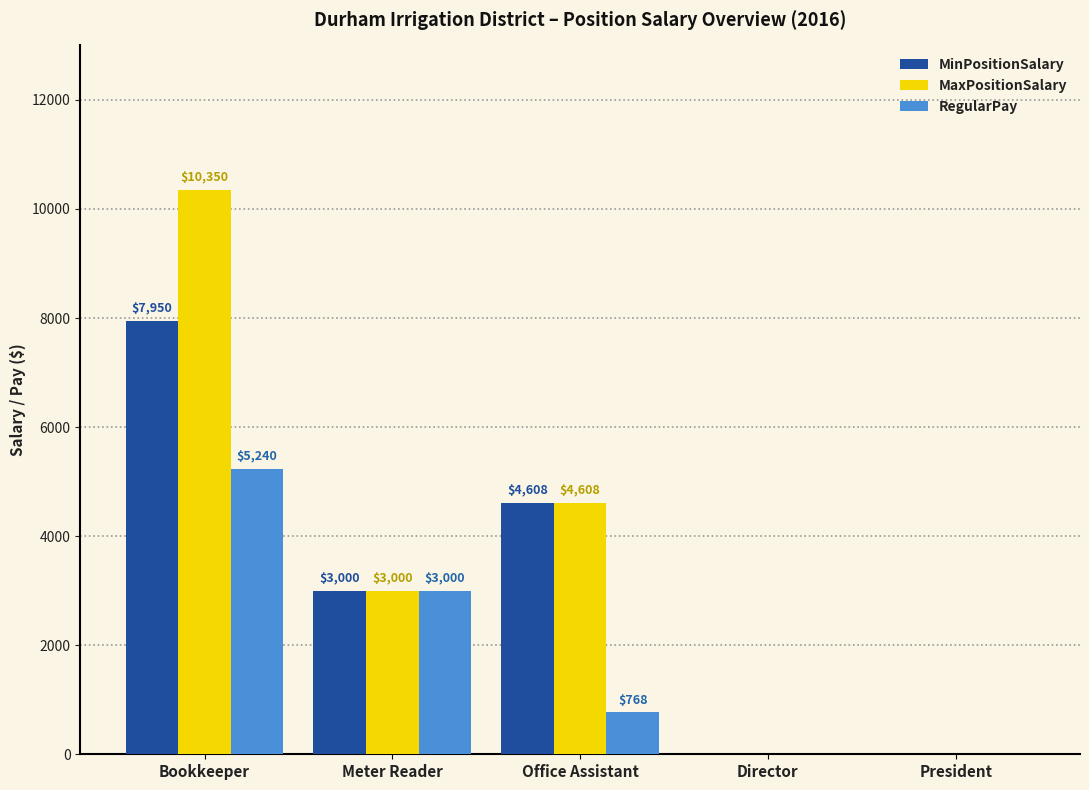

How many positive values does the MinPositionSalary series have?

3